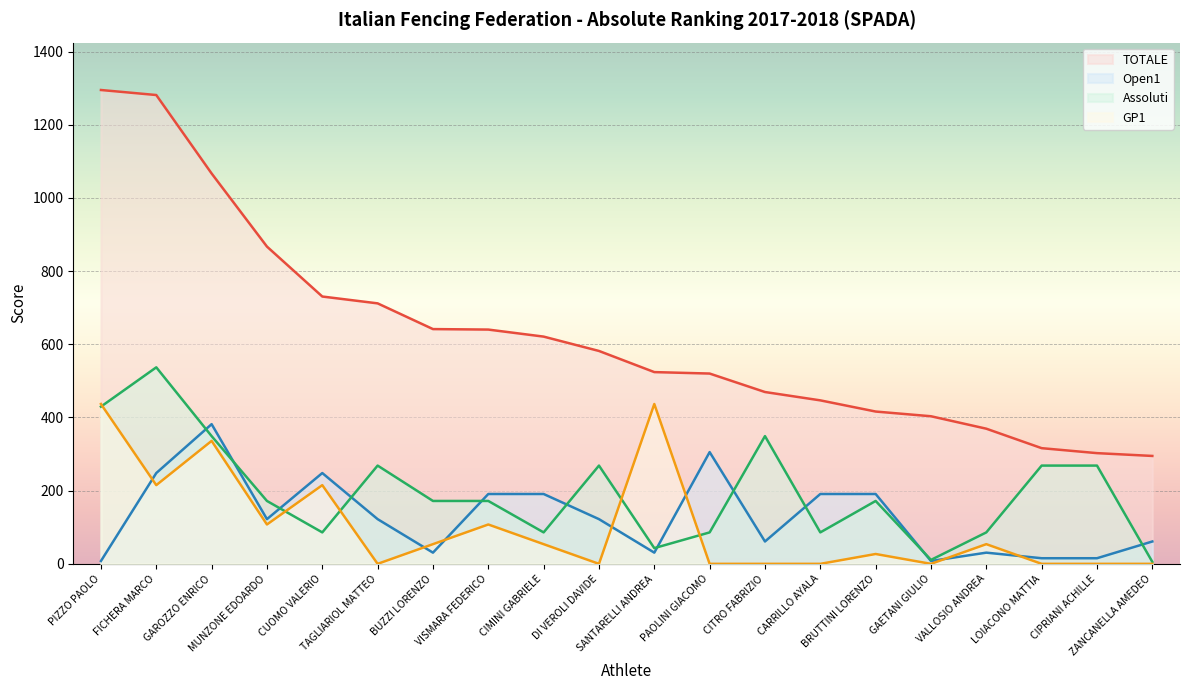

True or false: Open1 and TOTALE cross at least once.

False